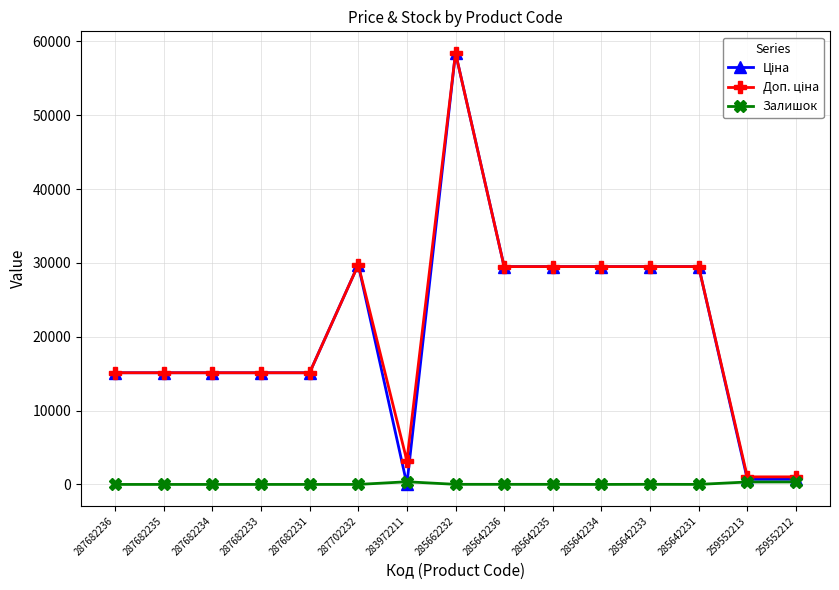

How many series are shown in this chart?

3